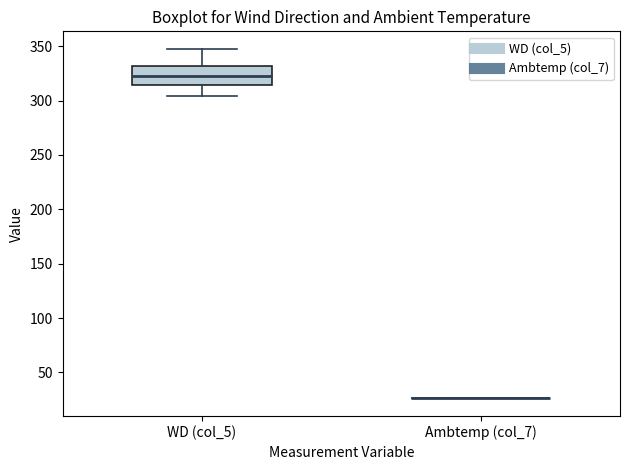

Reading left to right, read every box against the y-axis: the position of its median line, the range the box covers, and the ends of its whiskers. The values are not printed on the chart, so give them approximately, as read against the axis.

WD (col_5): median 325, box 315 to 330, whiskers 305 to 350
Ambtemp (col_7): box collapsed to a line at 25, whiskers 25 to 25